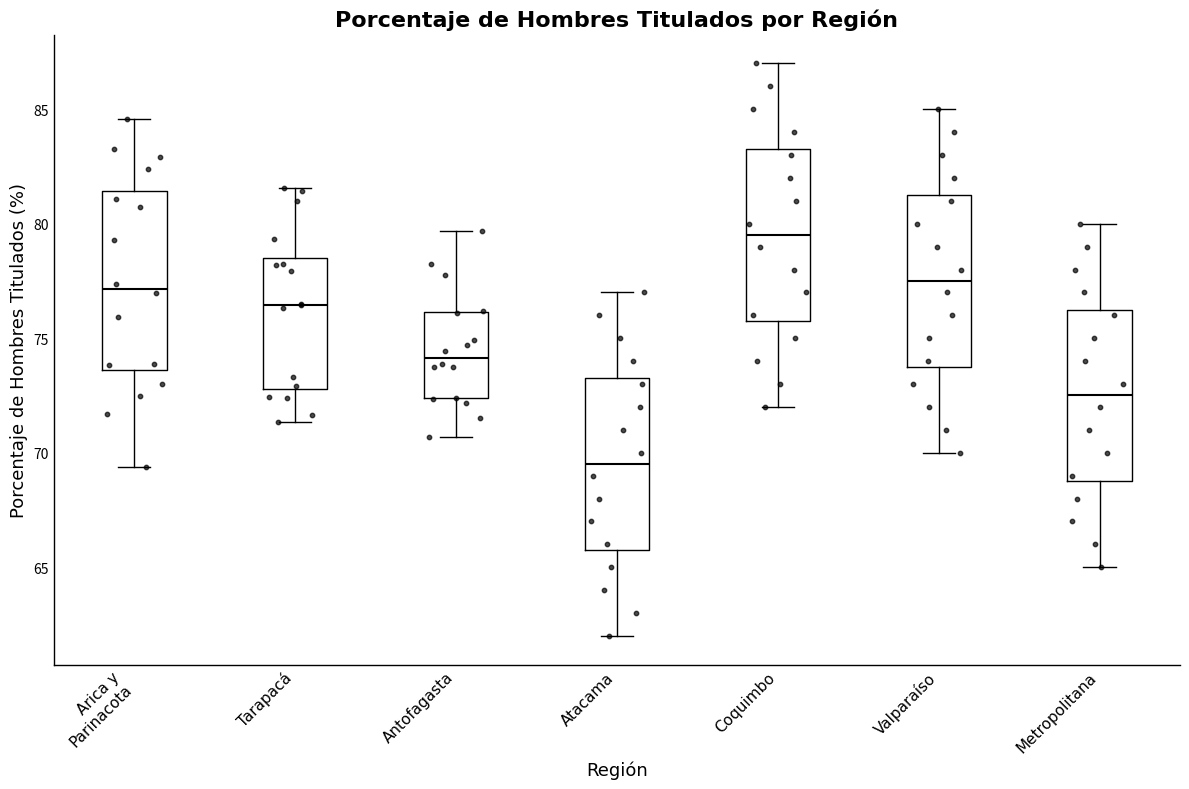

Reading left to right, read every box against the y-axis: the position of its median line, the range the box covers, and the ends of its whiskers. The values are not printed on the chart, so give them approximately, as read against the axis.

Arica y Parinacota: median 77.0, box 73.5 to 81.5, whiskers 69.5 to 84.5
Tarapacá: median 76.5, box 73.0 to 78.5, whiskers 71.5 to 81.5
Antofagasta: median 74.0, box 72.5 to 76.0, whiskers 70.5 to 79.5
Atacama: median 69.5, box 66.0 to 73.5, whiskers 62.0 to 77.0
Coquimbo: median 79.5, box 76.0 to 83.5, whiskers 72.0 to 87.0
Valparaíso: median 77.5, box 74.0 to 81.5, whiskers 70.0 to 85.0
Metropolitana: median 72.5, box 69.0 to 76.5, whiskers 65.0 to 80.0